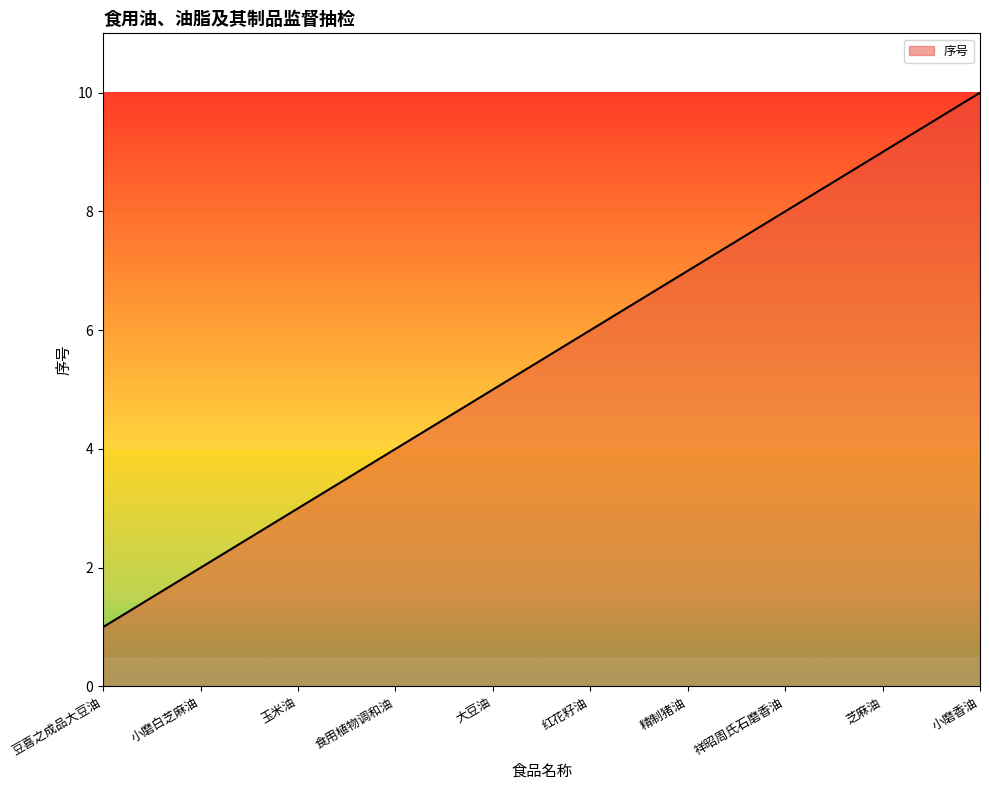

What is the sum of the values at 红花籽油 and 芝麻油?

15